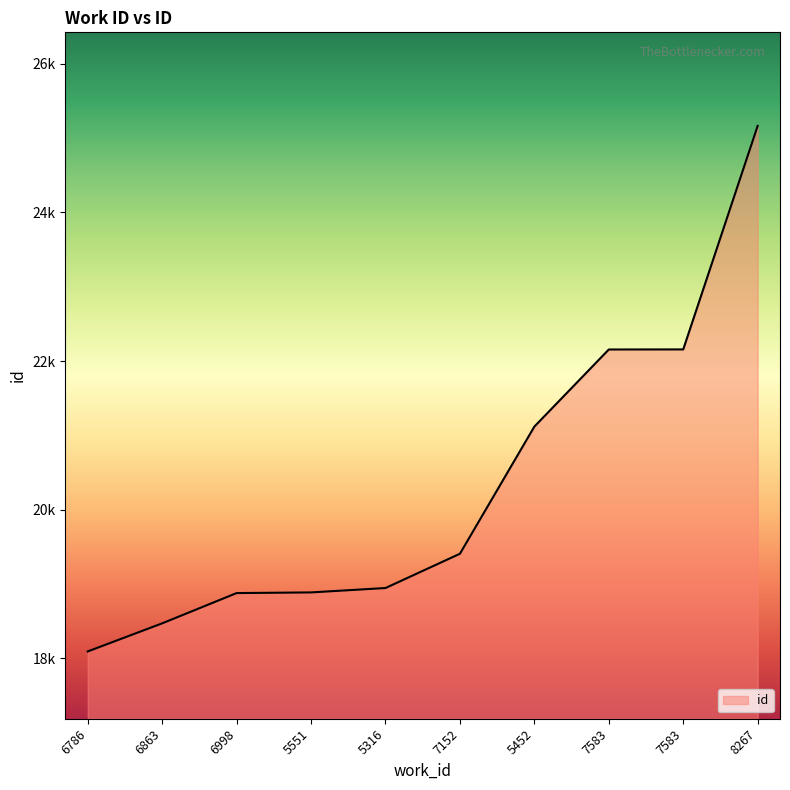

Does the chart have visible grid lines?

No